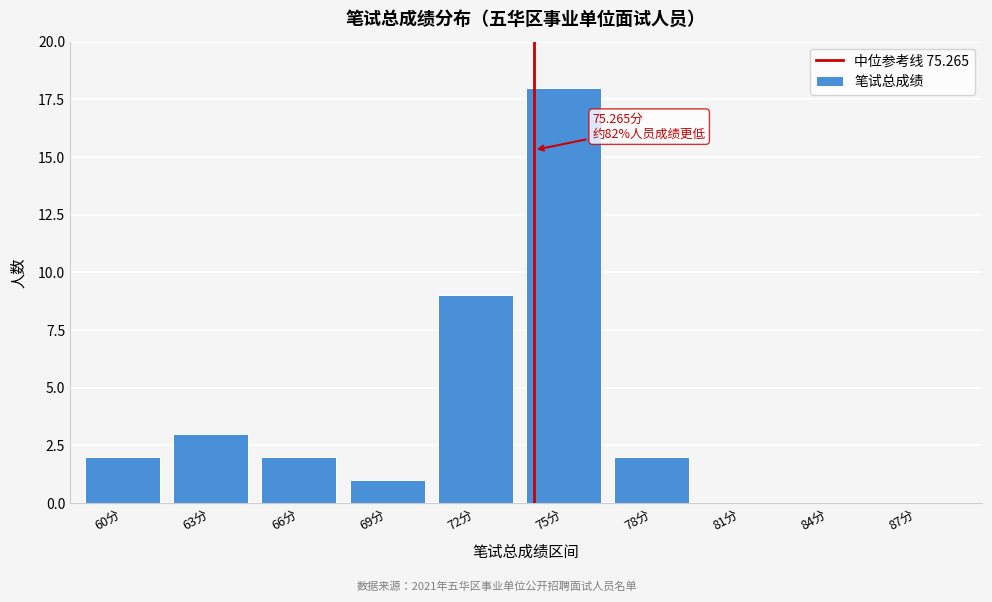

Reading right to left, what are all the values shown in this chart?

87分=0	84分=0	81分=0	78分=2	75分=18	72分=9	69分=1	66分=2	63分=3	60分=2